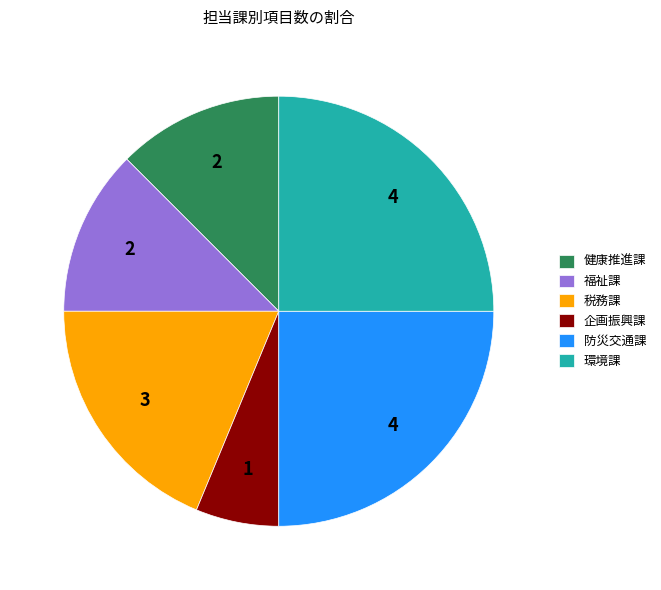

Count the number of slices in the pie.

6